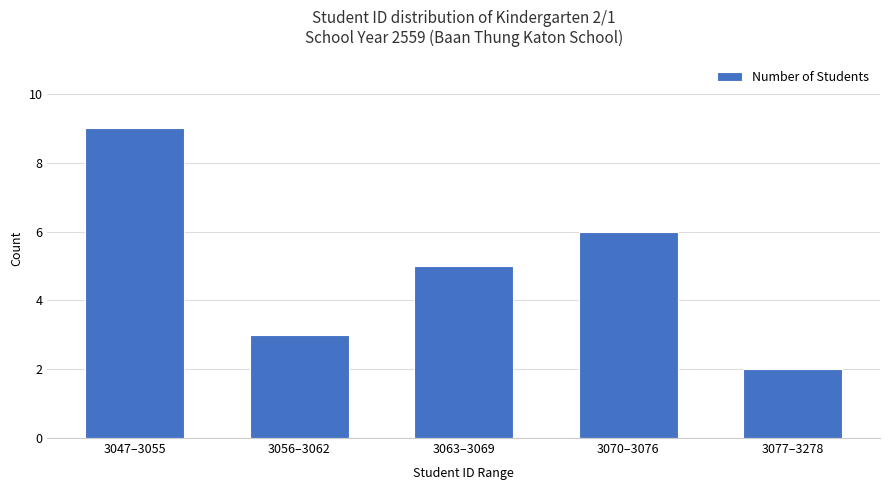

At which category does the chart reach its minimum across all series?

3077–3278